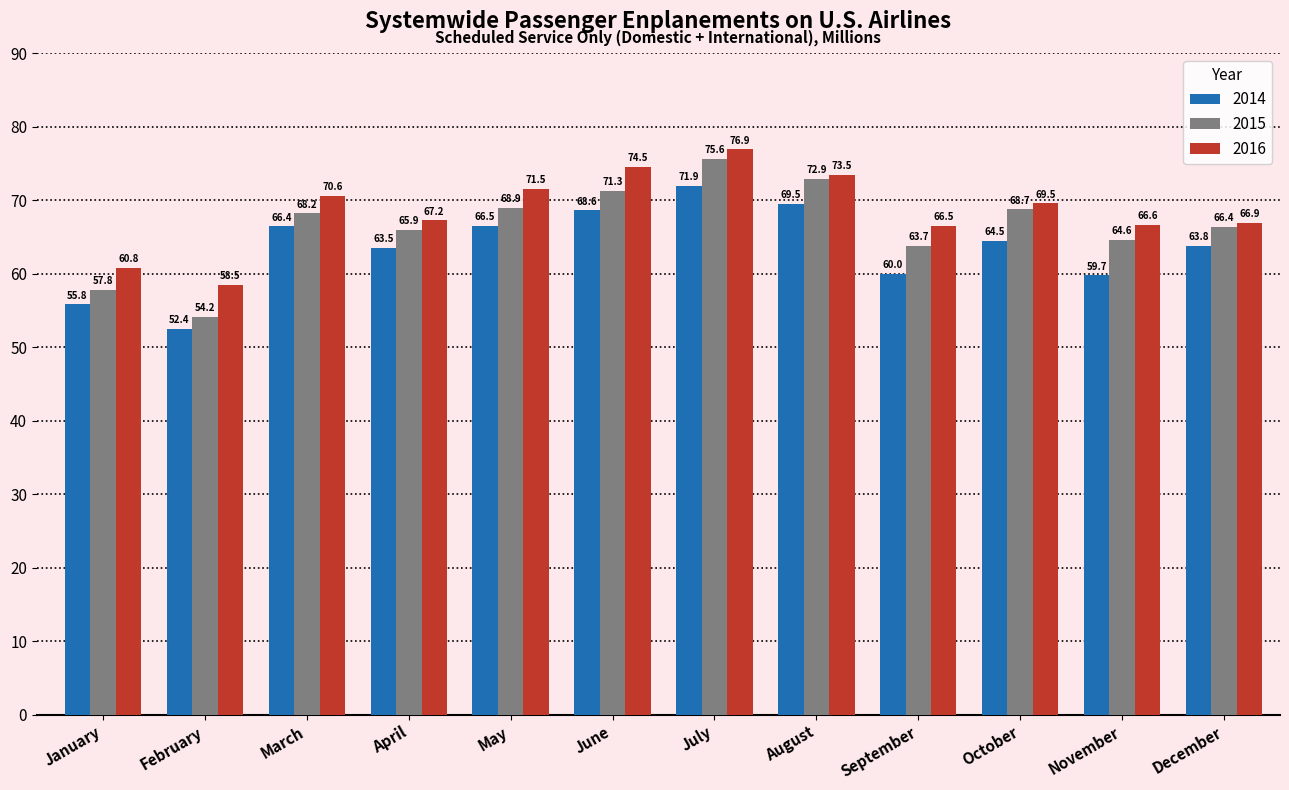

List the series in order of their overall mean, highest first.

2016, 2015, 2014